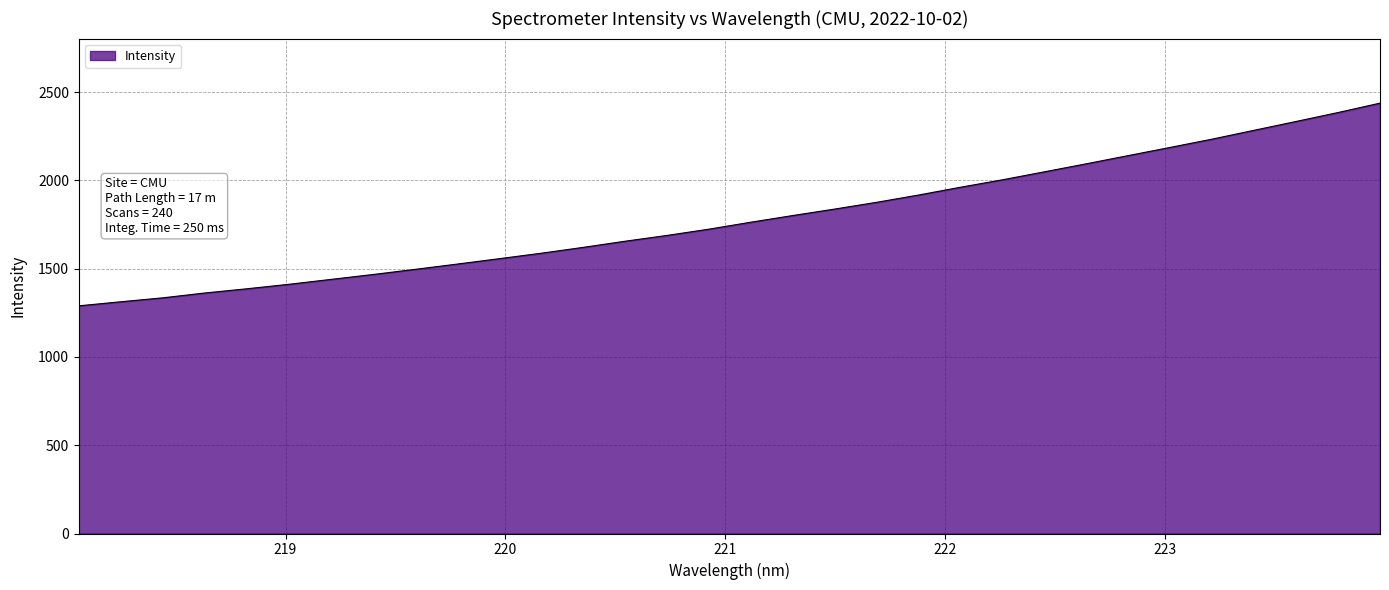

What is the smallest value displayed?

1289.2